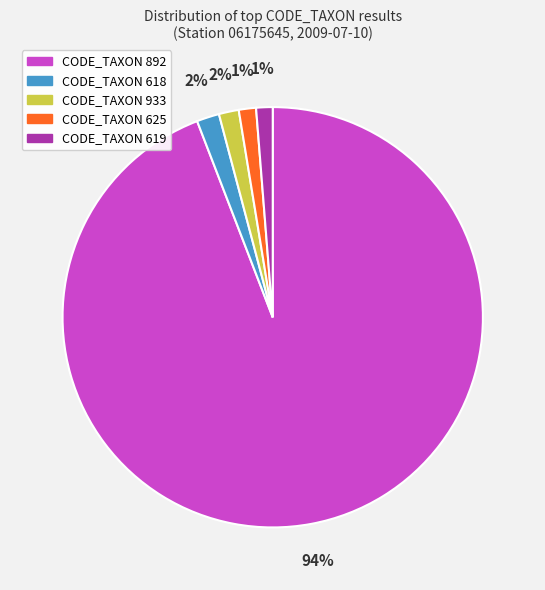

Do CODE_TAXON 625 and CODE_TAXON 892 together represent more than half of the pie?

Yes